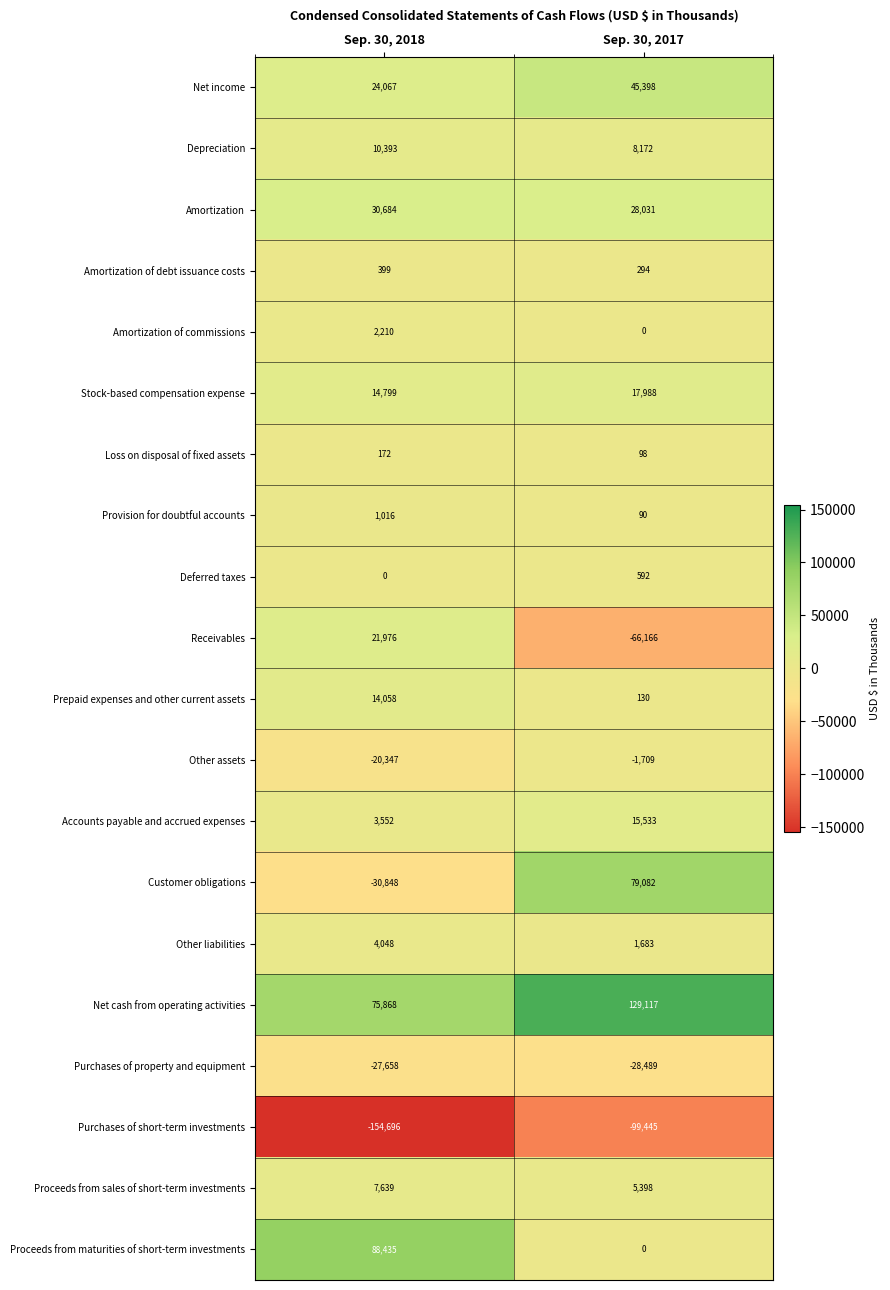

How many data points does each series have?

2